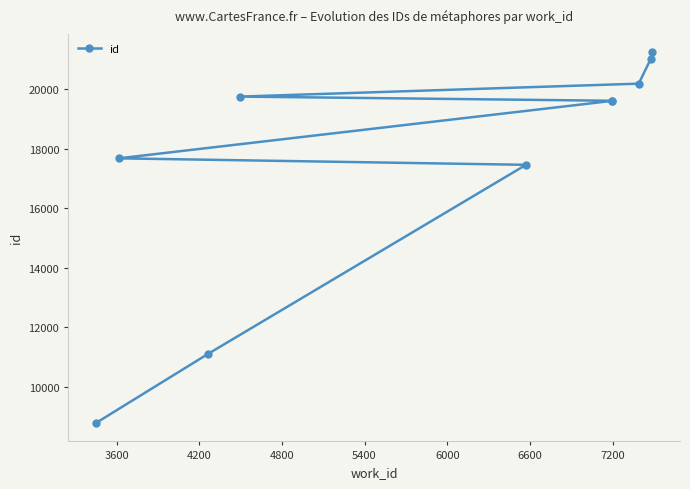

Does the chart have visible grid lines?

No